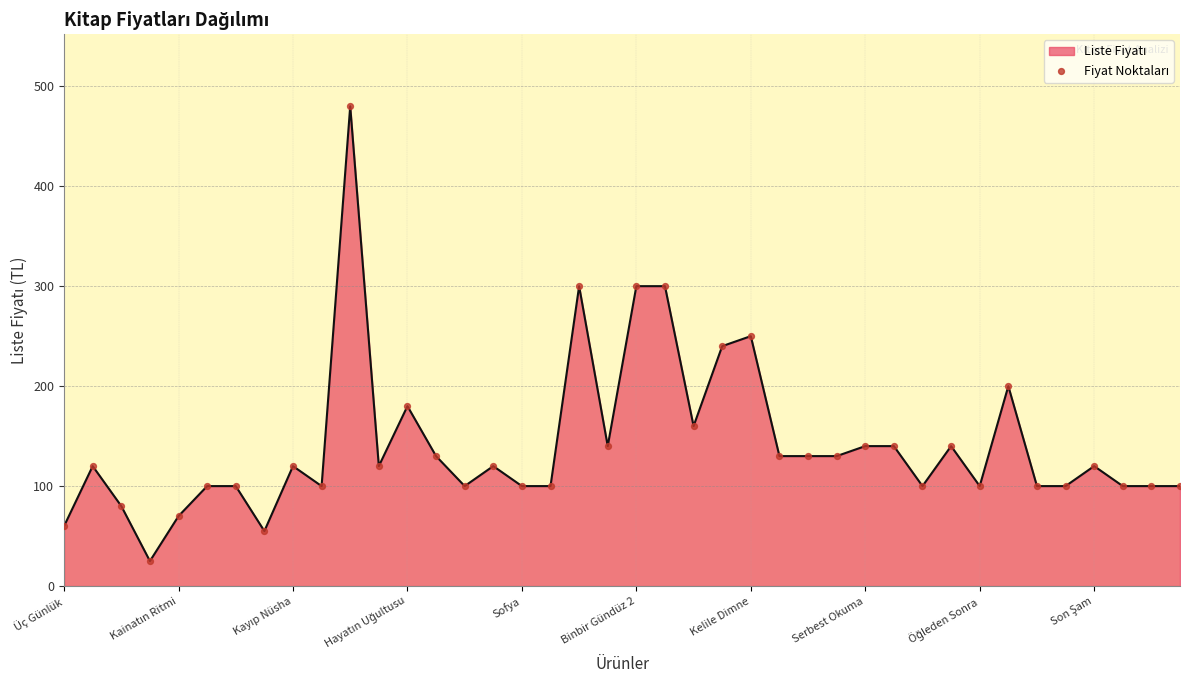

What is the smallest value displayed?

25